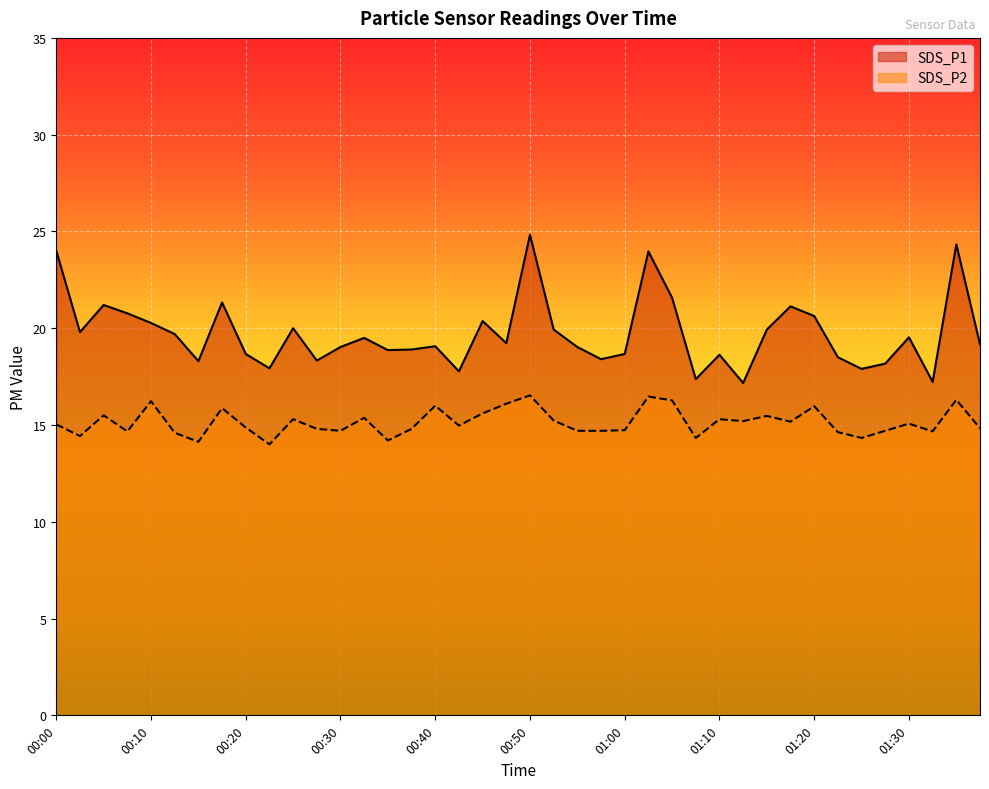

At which label is SDS_P1 closest to 21?

01:17